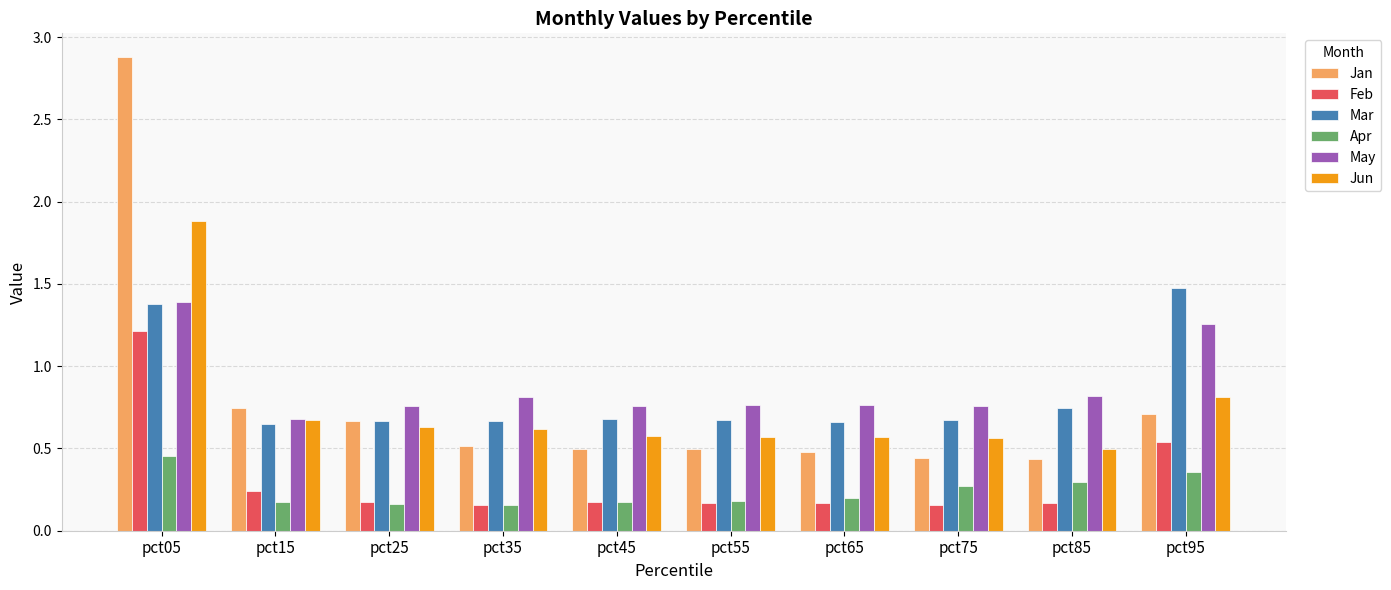

True or false: May has a value of 0.5 at pct05.

False